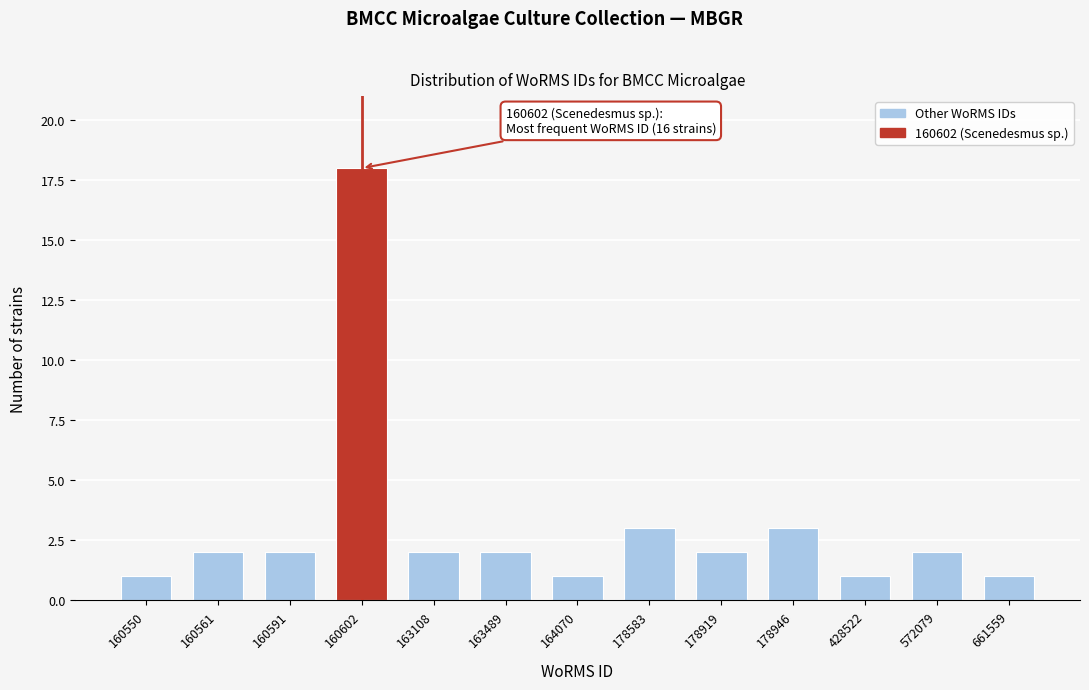

Reading left to right, extract all data points from this chart.

160550=1	160561=2	160591=2	160602=18	163108=2	163489=2	164070=1	178583=3	178919=2	178946=3	428522=1	572079=2	661559=1